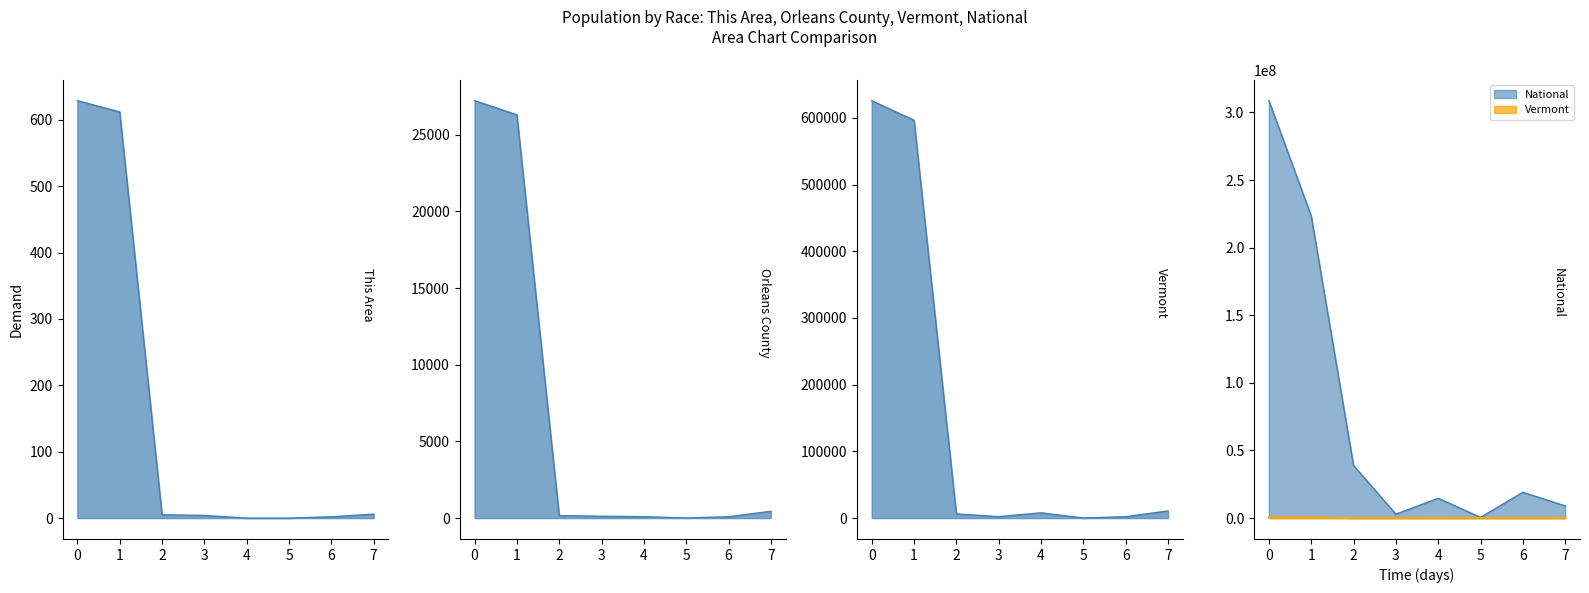

True or false: Vermont and Orleans County intersect in this chart.

False